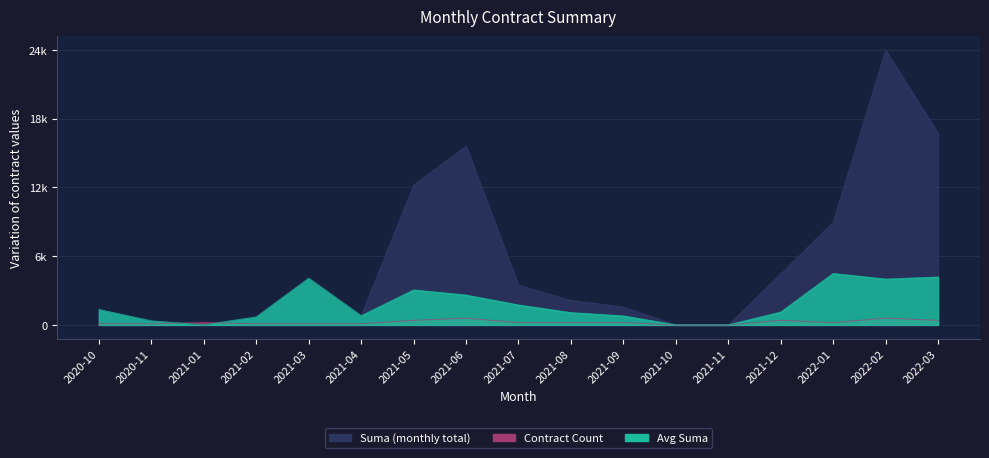

Does the chart display data point markers on the line(s)?

No